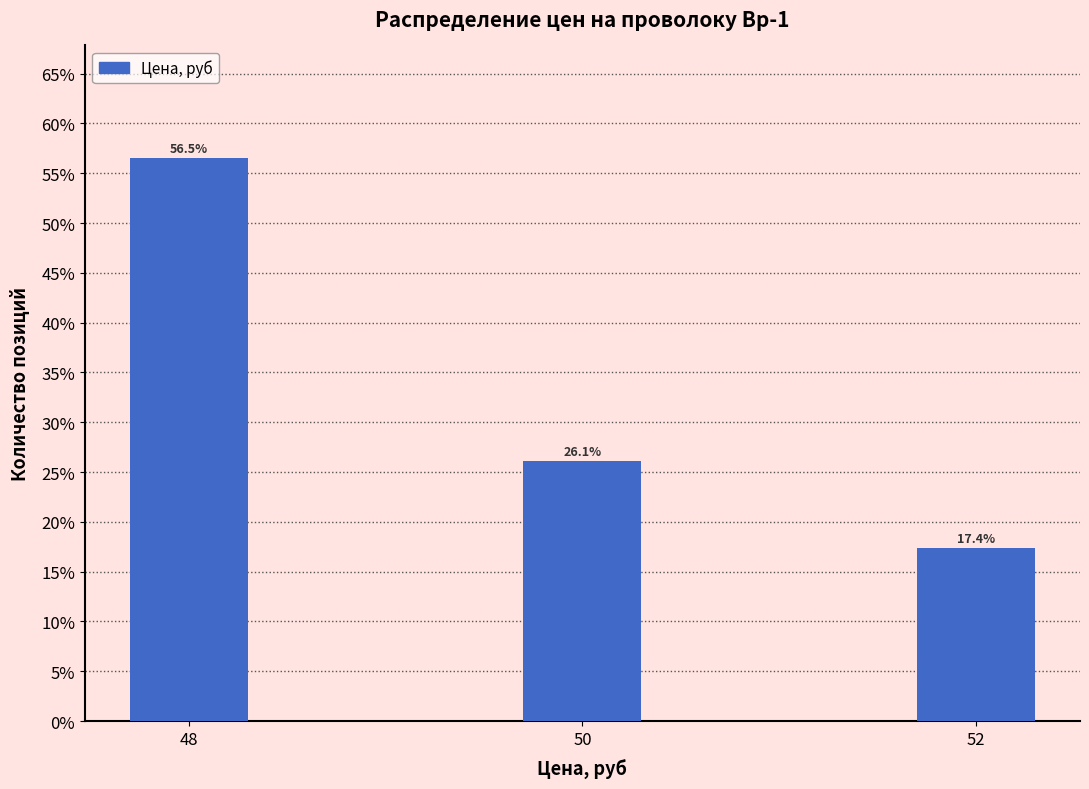

Reading left to right, list all the values displayed in this chart.

56.5	26.1	17.4